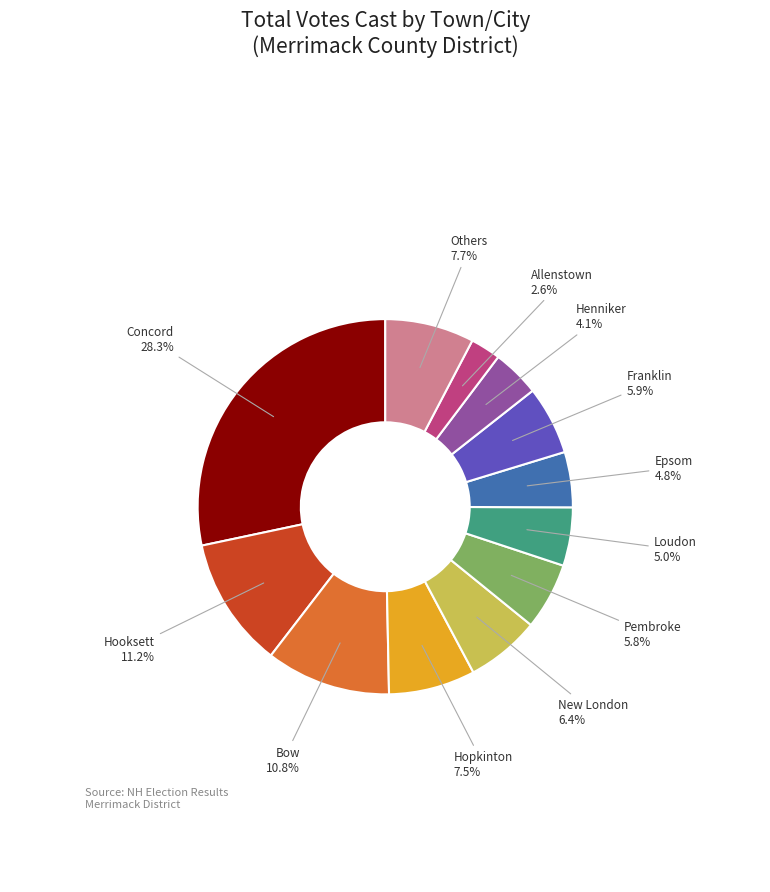

What portion of the pie excludes Franklin?

94.1%